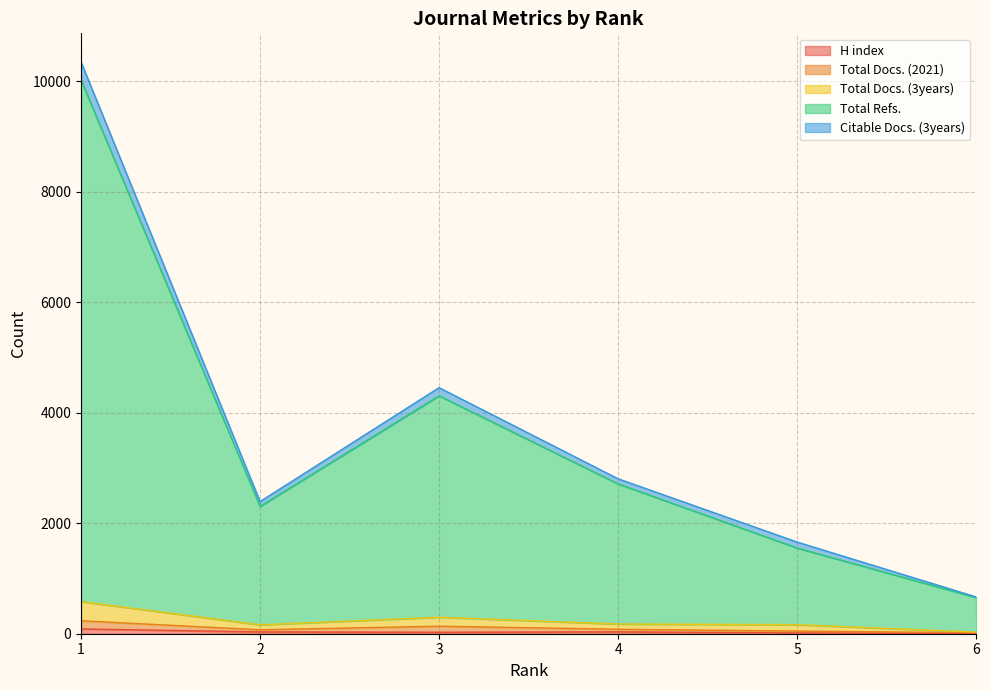

The value of Total Refs. at 5 is 359. True or false?

False